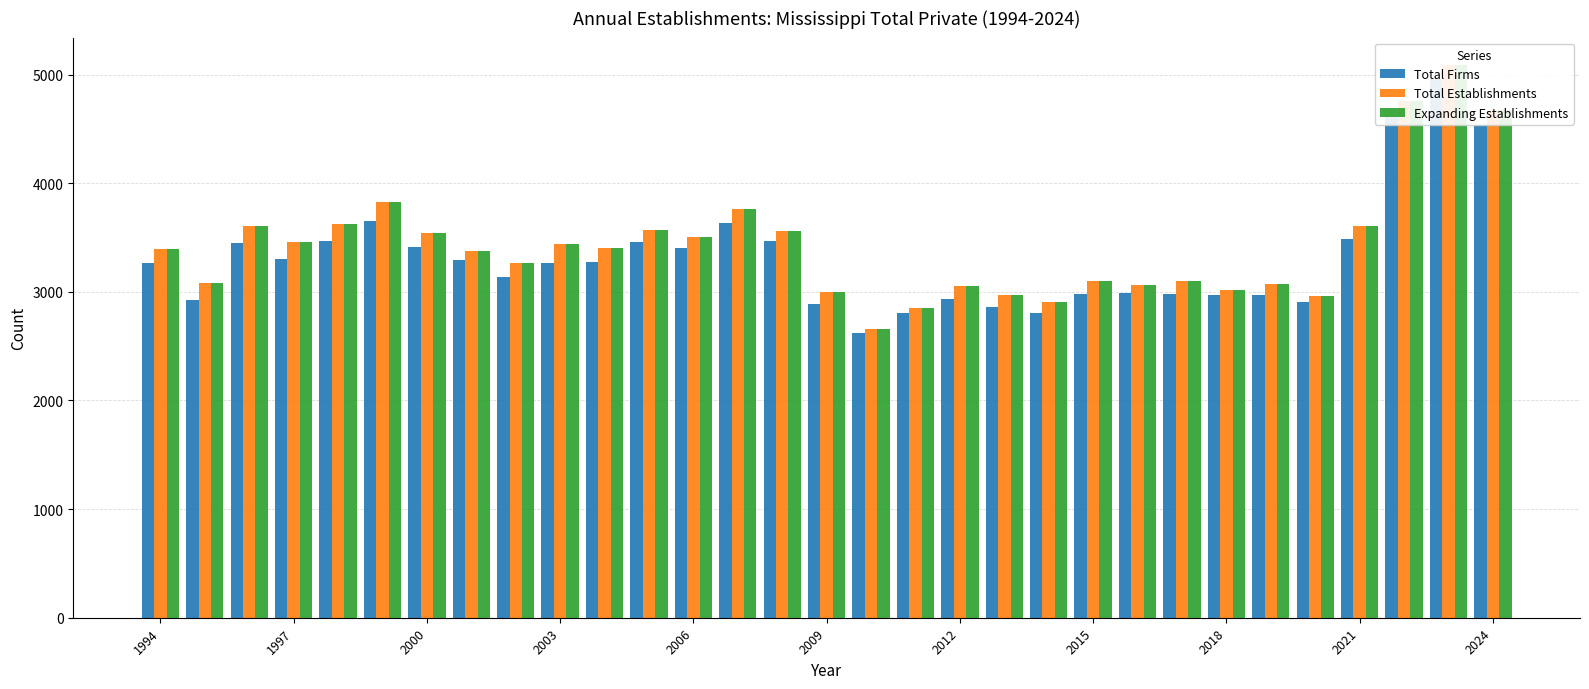

Reading right to left, what are all the values shown in this chart?

Total Firms: 4538	4957	4606	3487	2908	2967	2974	2982	2990	2982	2801	2861	2931	2810	2623	2887	3471	3633	3404	3457	3278	3270	3140	3292	3415	3655	3473	3307	3453	2923	3266
Total Establishments: 4672	5087	4753	3611	2963	3074	3014	3096	3061	3099	2907	2973	3051	2855	2654	2999	3563	3759	3505	3568	3404	3438	3263	3381	3544	3825	3624	3457	3602	3085	3399
Expanding Establishments: 4672	5087	4753	3611	2963	3074	3014	3096	3061	3099	2907	2973	3051	2855	2654	2999	3563	3759	3505	3568	3404	3438	3263	3381	3544	3825	3624	3457	3602	3085	3399